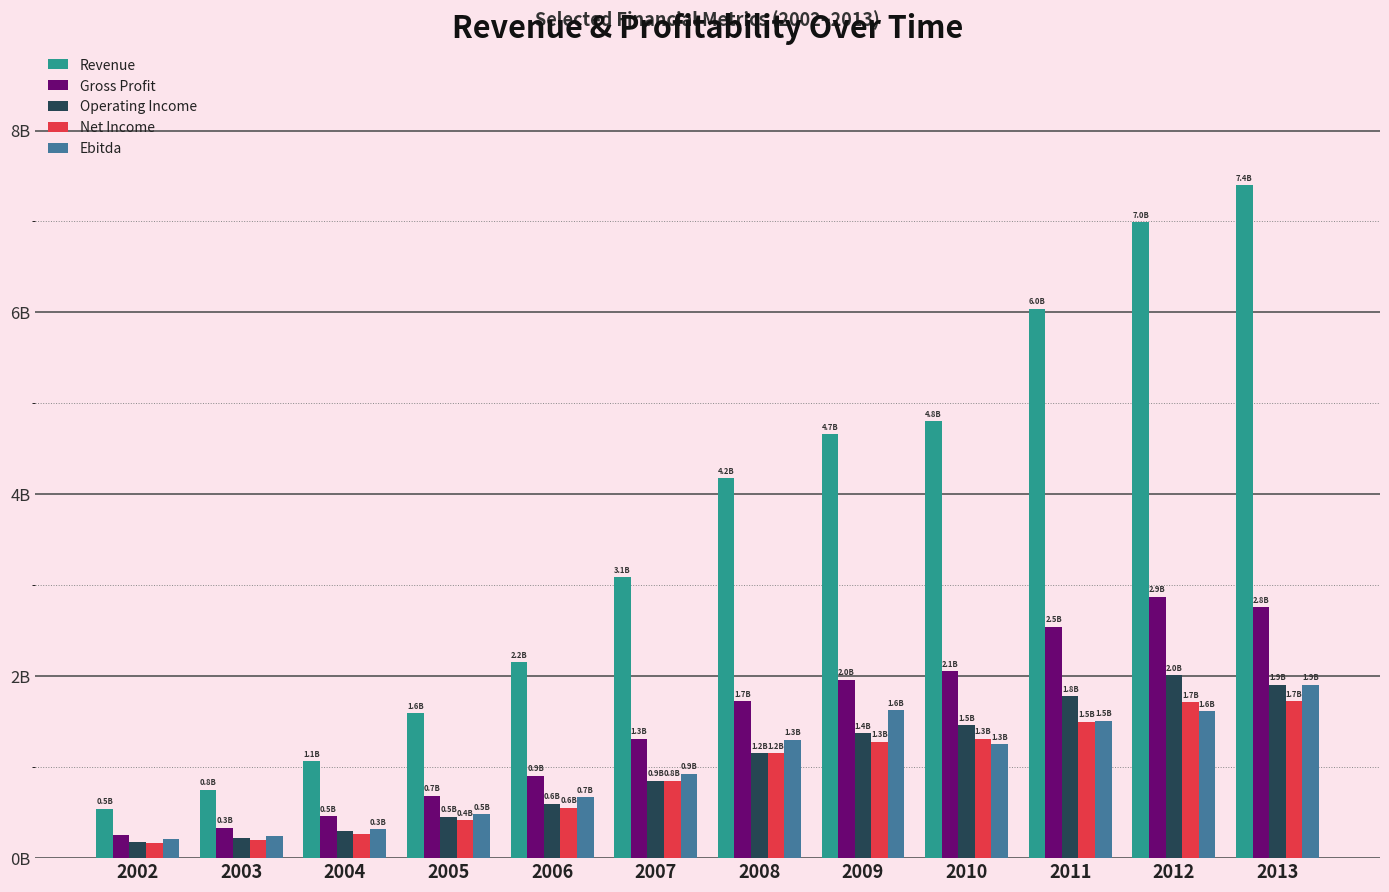

What is the difference between the maximum and minimum values in the Gross Profit series?

2.6